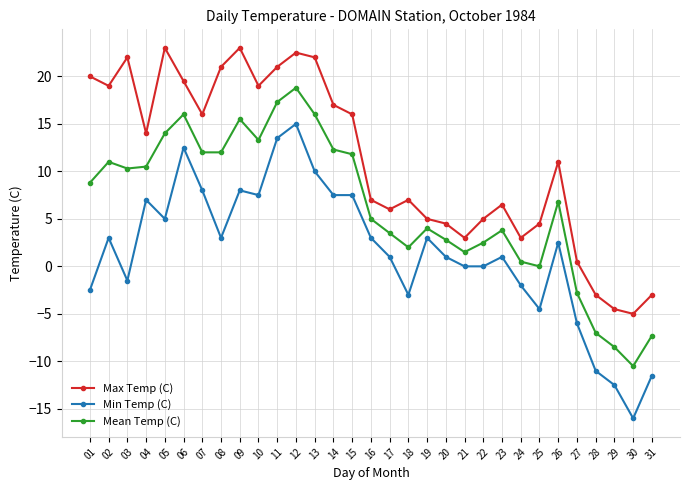

What is the maximum value for Mean Temp (C)?

18.8